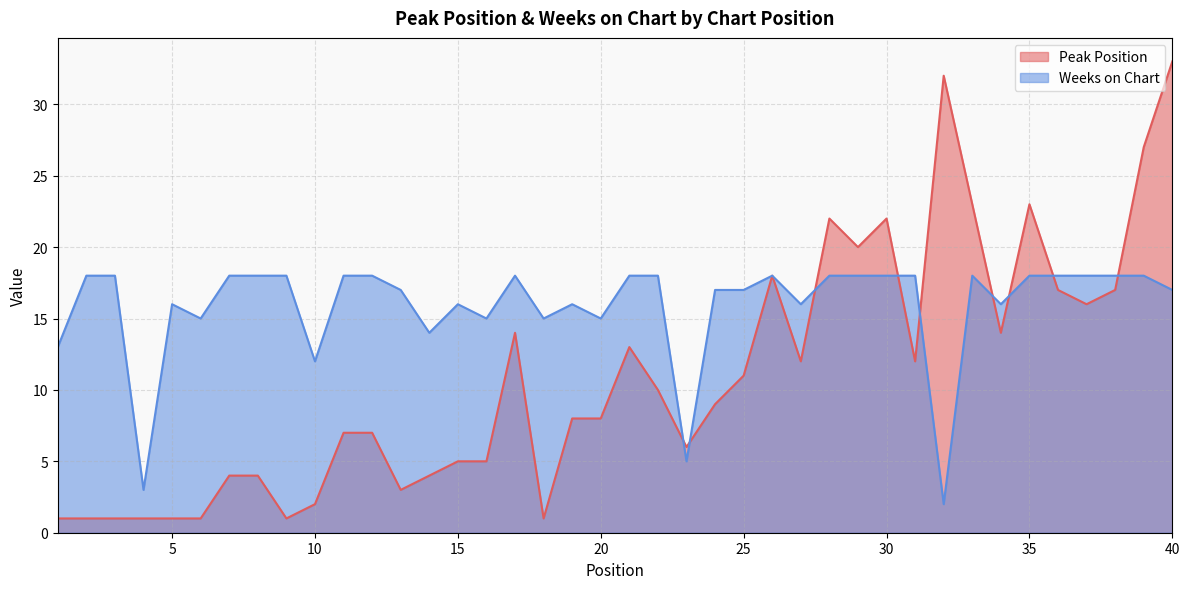

The Peak Position series shows 6 at 27. True or false?

False